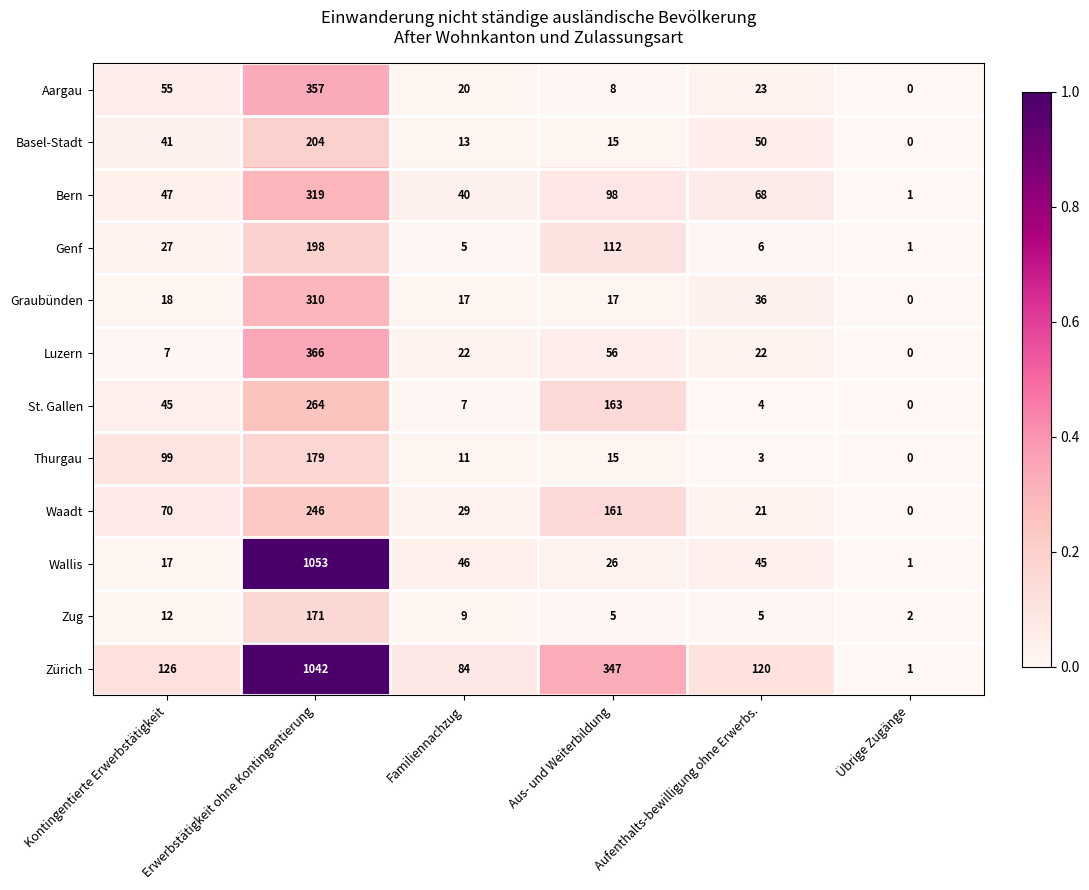

At which category is the sum across all series the highest?

Erwerbstätigkeit ohne Kontingentierung